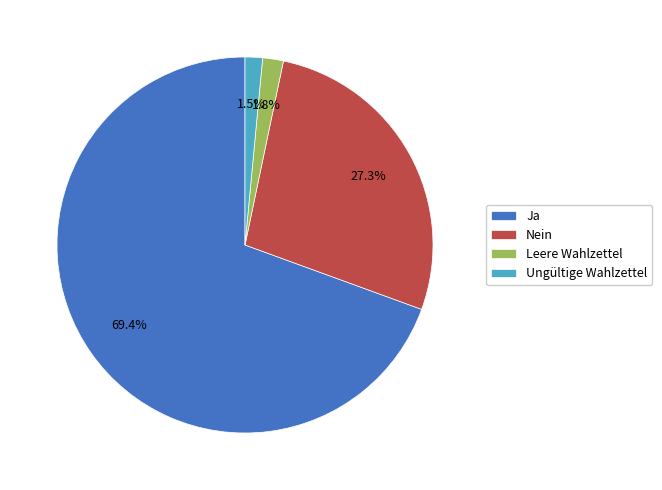

To the nearest percent, what is the difference between the Nein and Ungültige Wahlzettel slice percentages?

26%